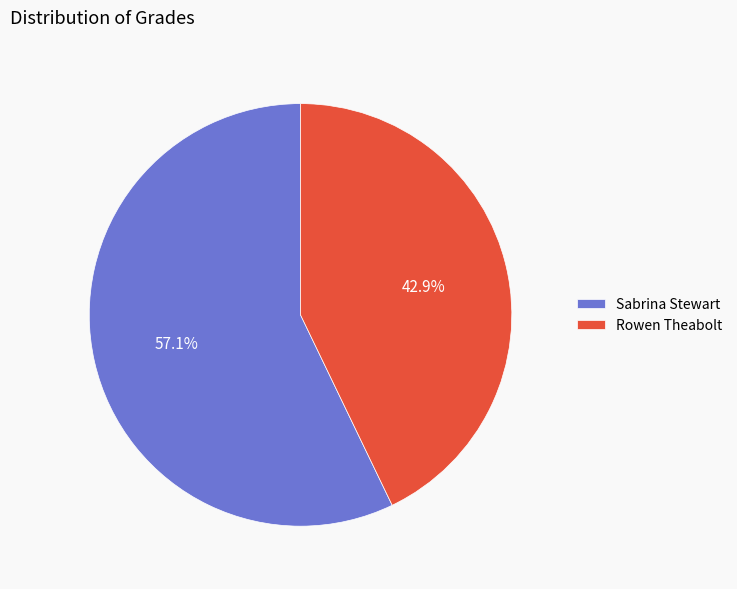

What is the ratio of the value at Sabrina Stewart to the value at Rowen Theabolt?

1.3